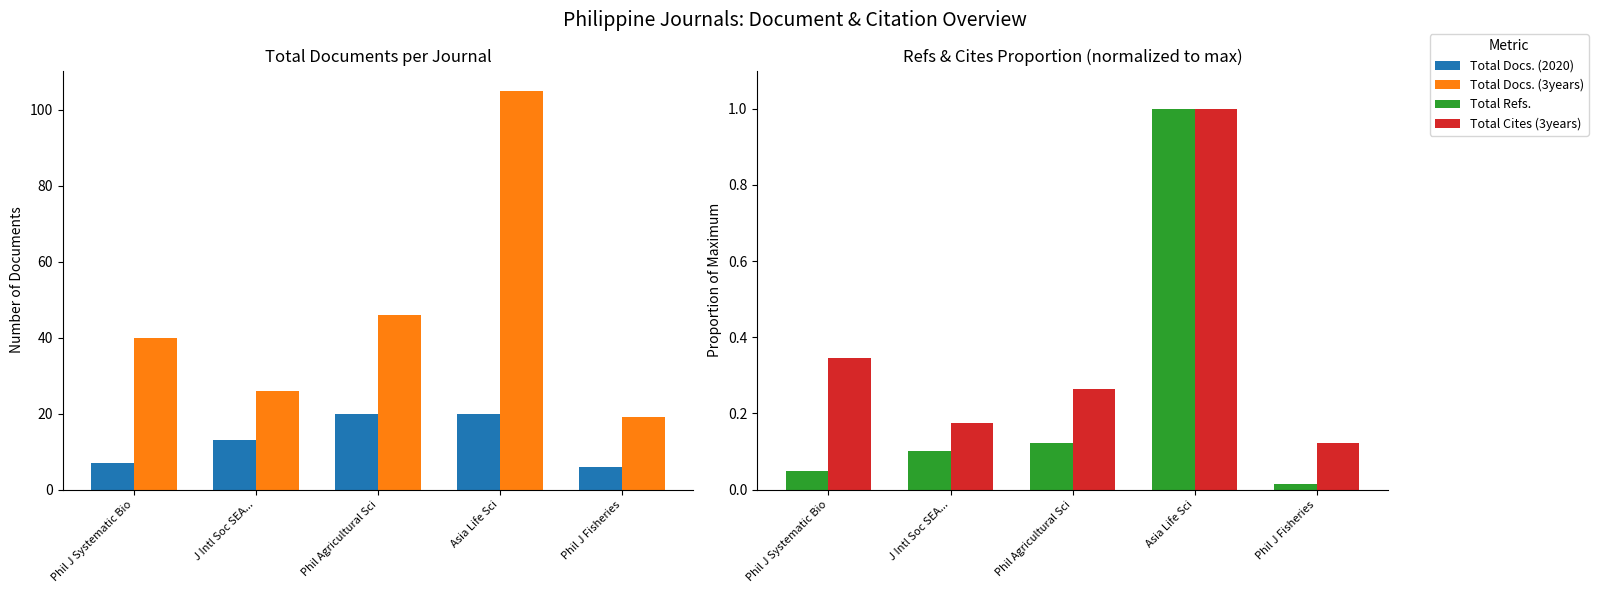

What is the spread (max minus min) of values at Phil J Systematic Bio?

40.0